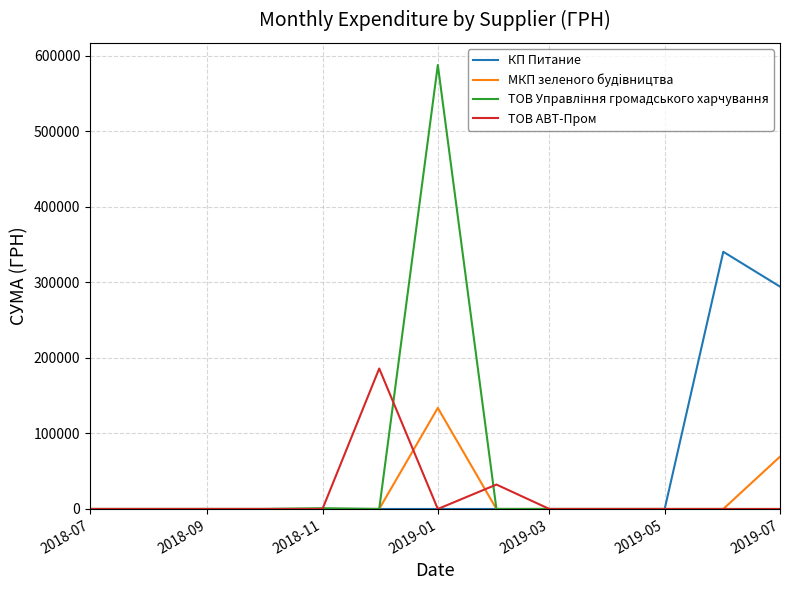

What is the highest value of the МКП зеленого будiвництва series?

133830.4